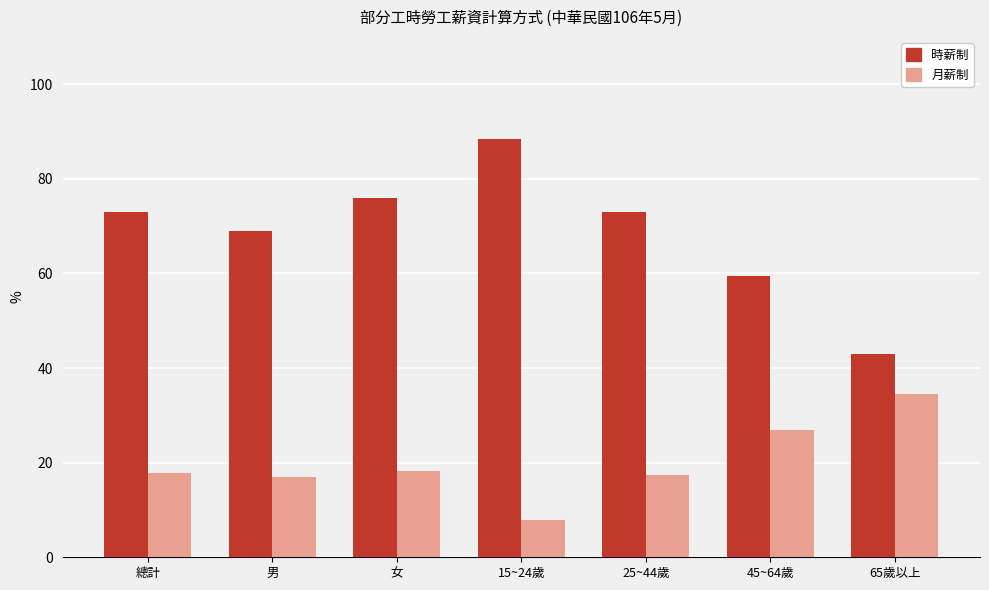

What is the value of the 時薪制 bar at the 7th from the left?

42.9